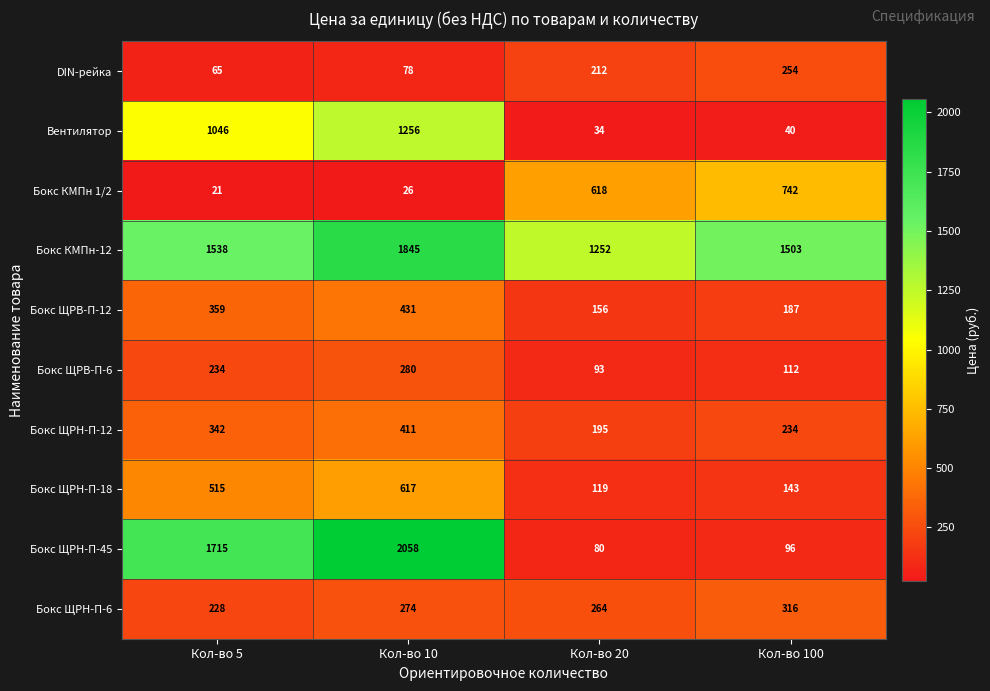

At Кол-во 100, list the series in order from smallest to largest.

Вентилятор, Бокс ЩРН-П-45, Бокс ЩРВ-П-6, Бокс ЩРН-П-18, Бокс ЩРВ-П-12, Бокс ЩРН-П-12, DIN-рейка, Бокс ЩРН-П-6, Бокс КМПн 1/2, Бокс КМПн-12